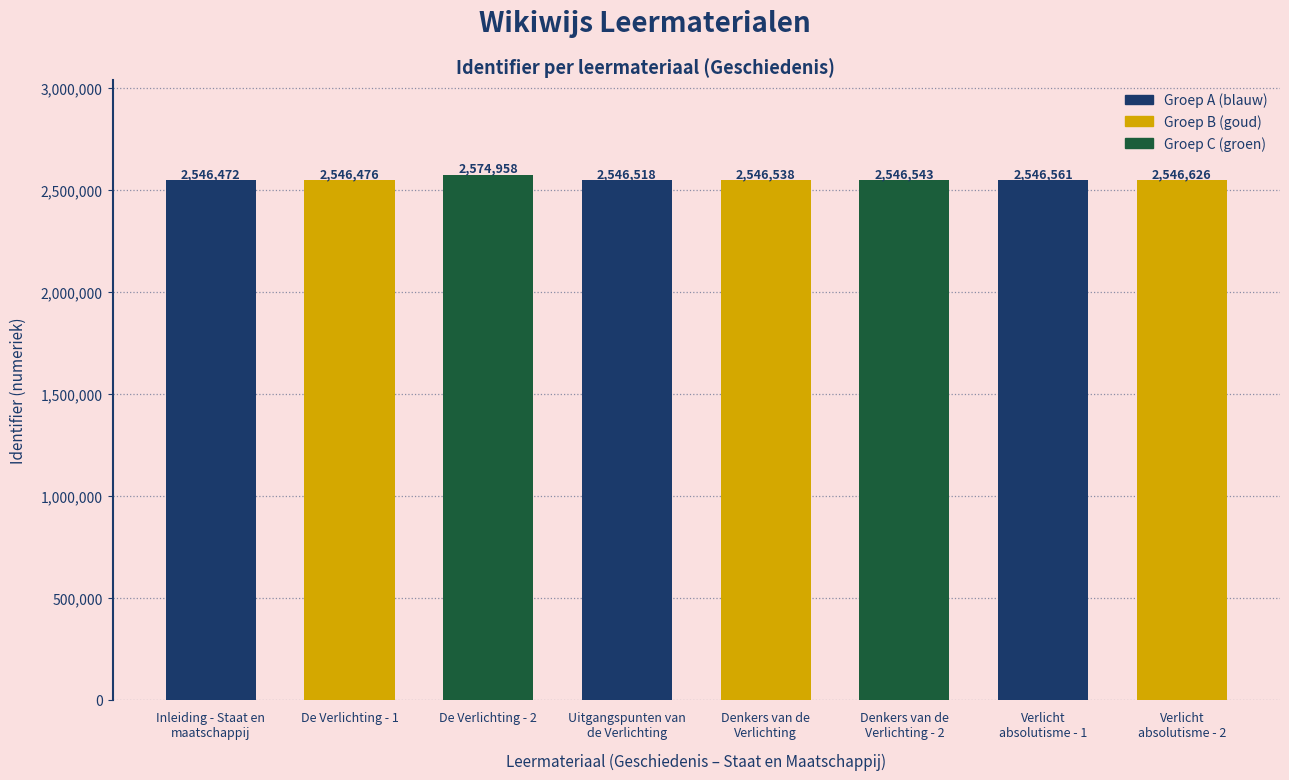

True or false: the data shows 866781 at Verlicht
absolutisme - 2.

False